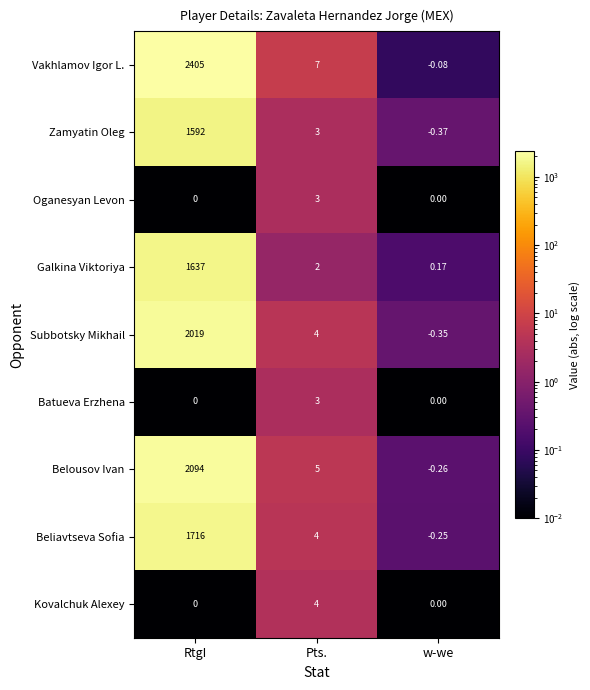

Where is Belousov Ivan nearest to the value 1046?

Pts.